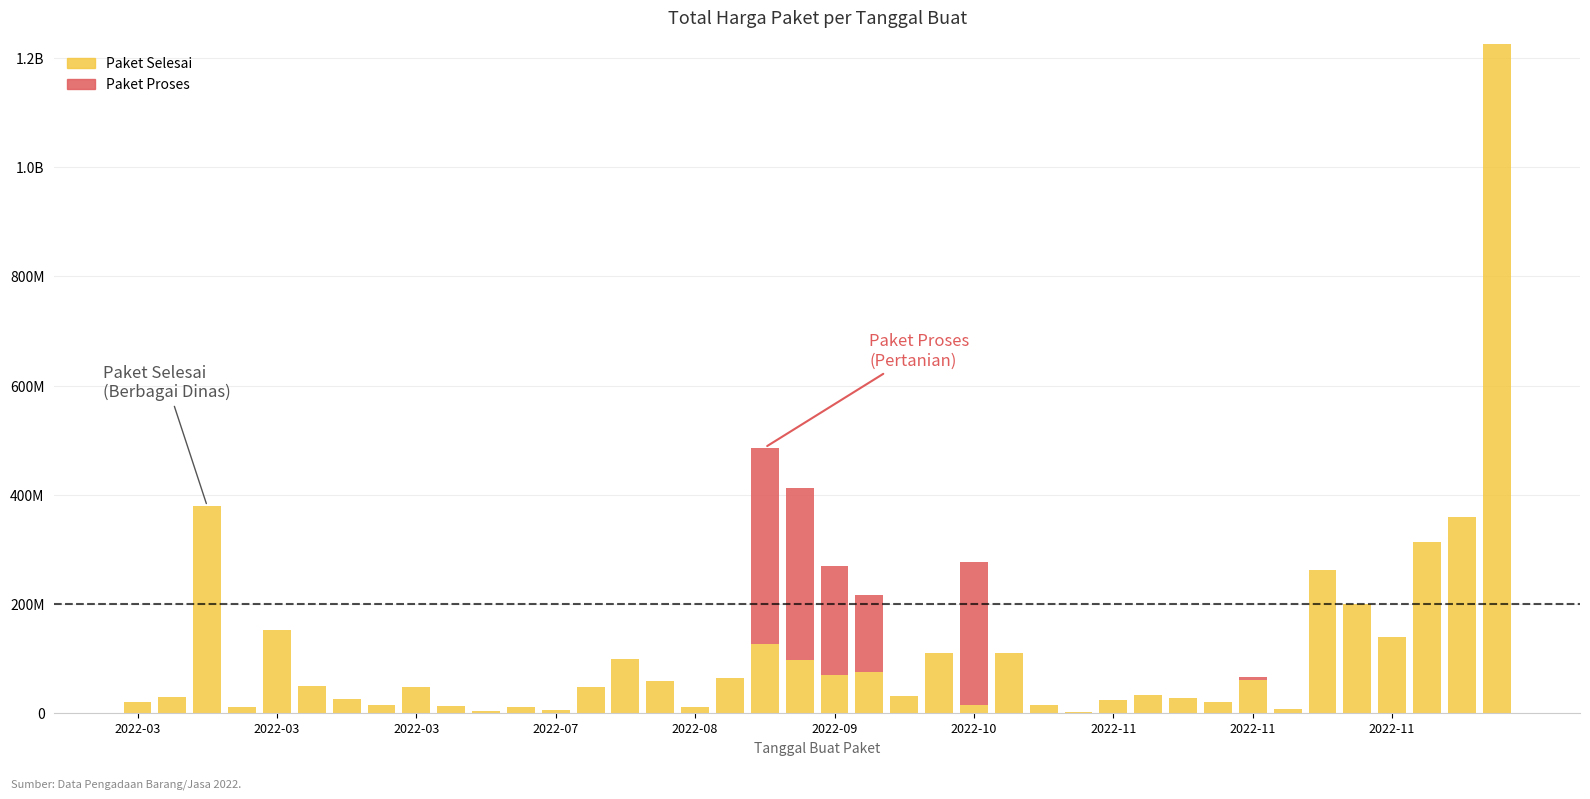

Are the bars grouped side by side (vs. stacked)?

No